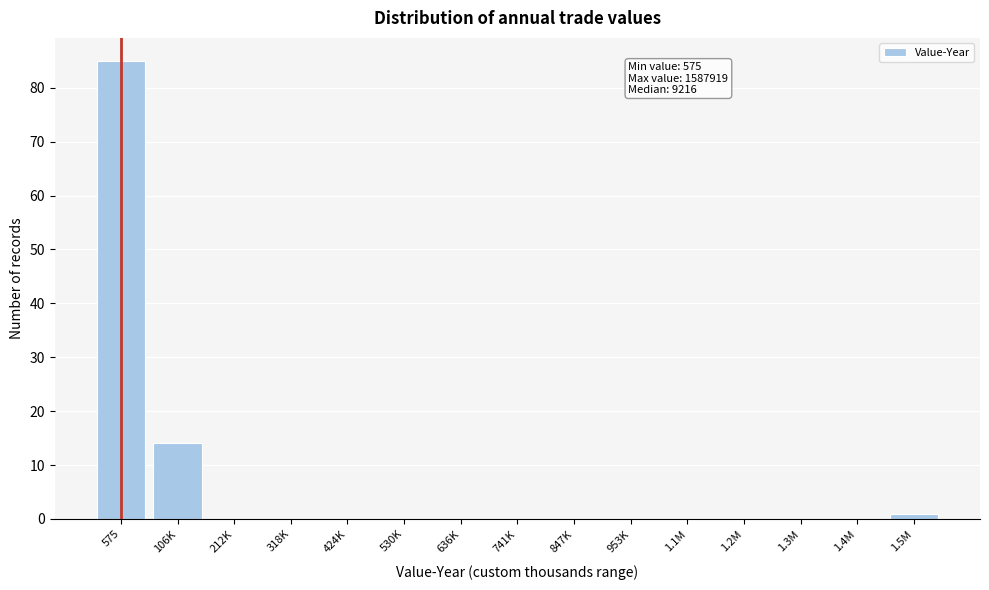

Reading right to left, list all the values displayed in this chart.

1.5M=1	1.4M=0	1.3M=0	1.2M=0	1.1M=0	953K=0	847K=0	741K=0	636K=0	530K=0	424K=0	318K=0	212K=0	106K=14	575=85